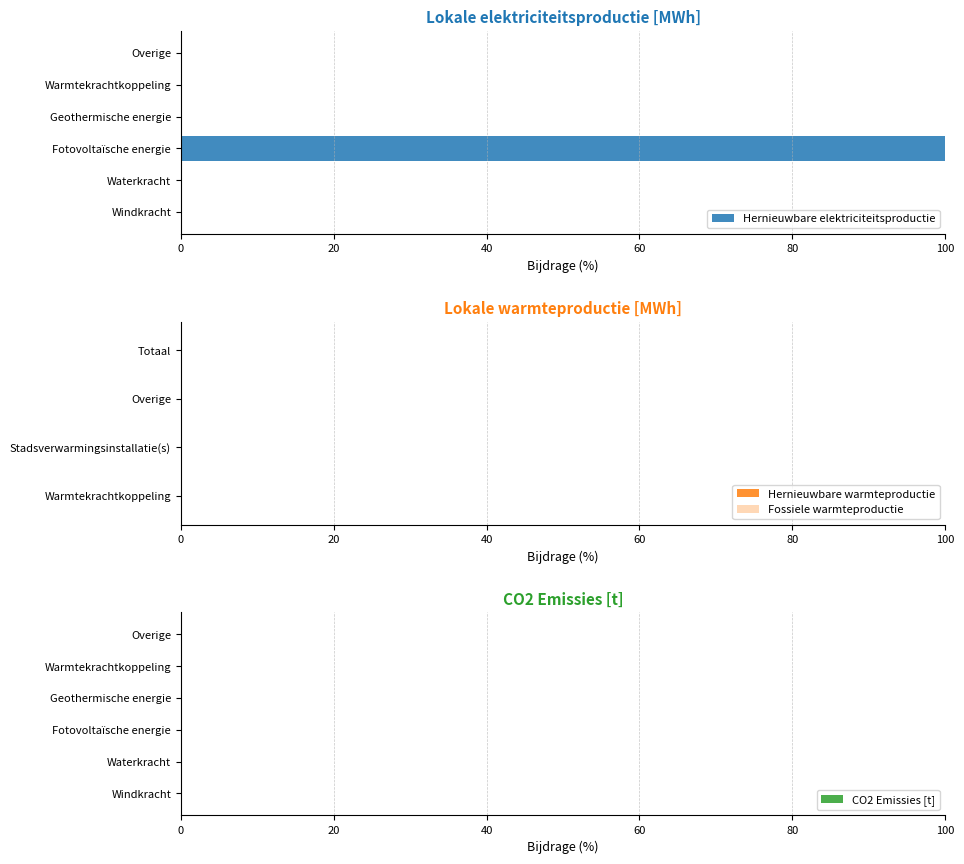

Reading bottom to top, list all the values displayed in this chart.

Windkracht=0	Waterkracht=0	Fotovoltaïsche energie=100	Geothermische energie=0	Warmtekrachtkoppeling=0	Overige=0